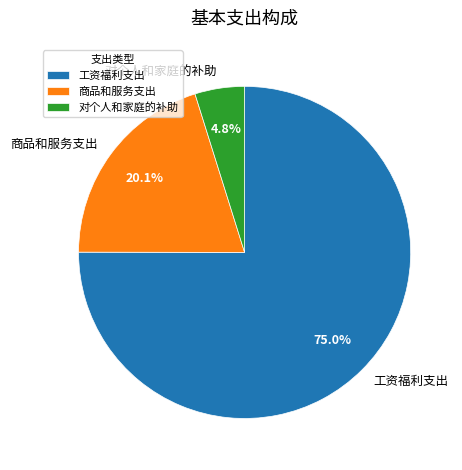

Is there any slice that represents more than half of the pie?

Yes